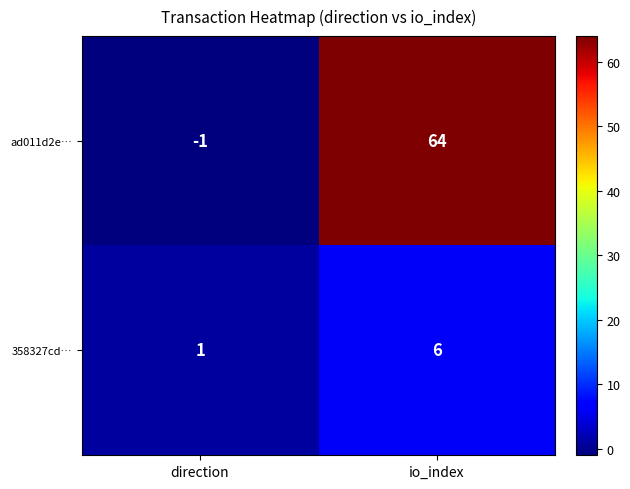

Which series changed the most between direction and io_index?

ad011d2e…